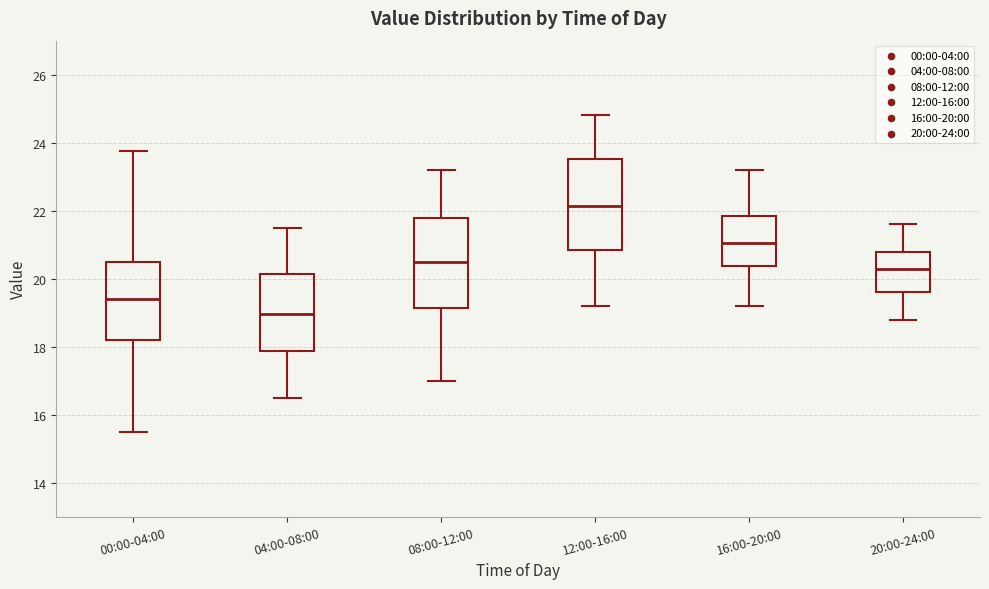

Where is the upper edge of the box for 08:00-12:00 on the y-axis? The values are not printed on the chart, so give them approximately, as read against the axis.

21.8